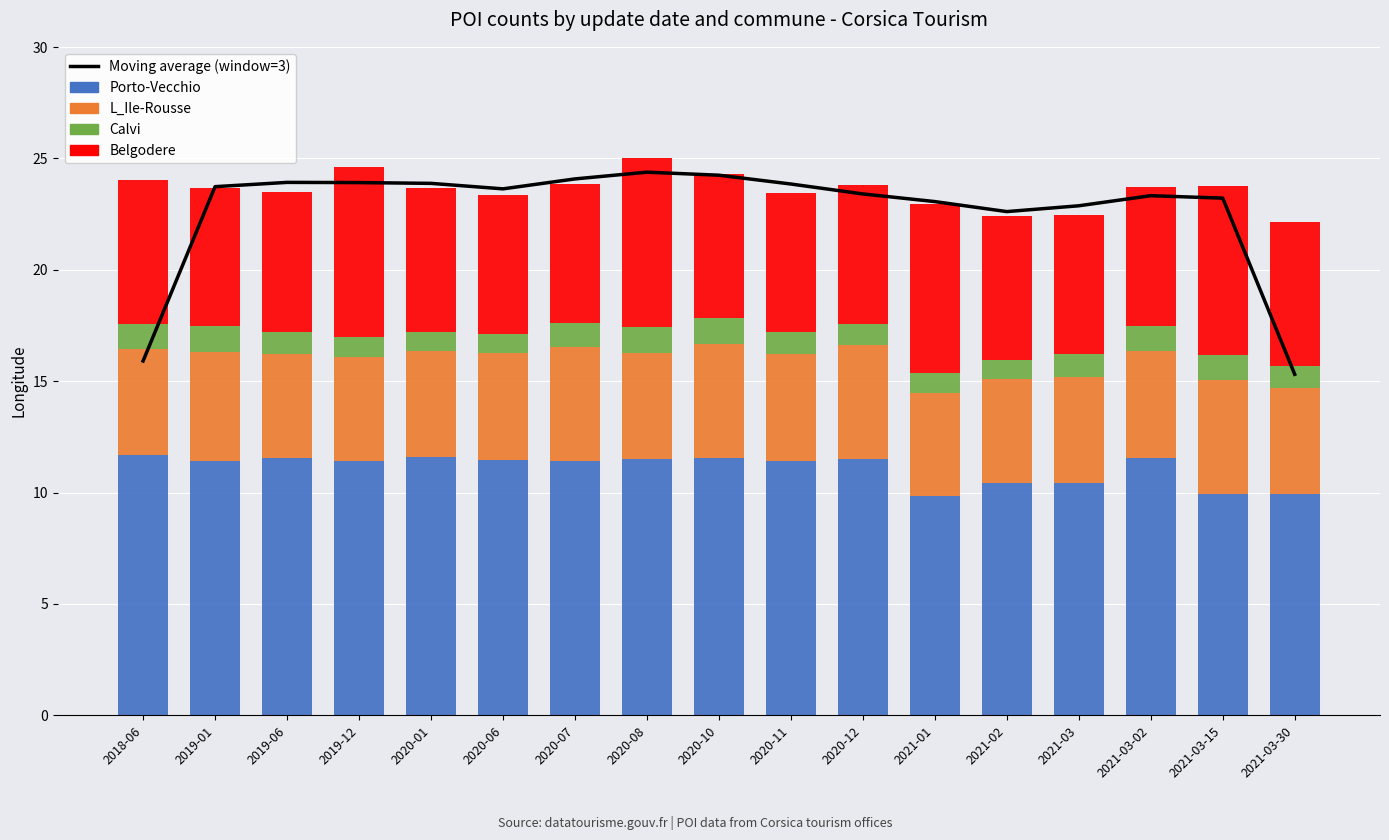

At how many categories does at least one series exceed 8?

17